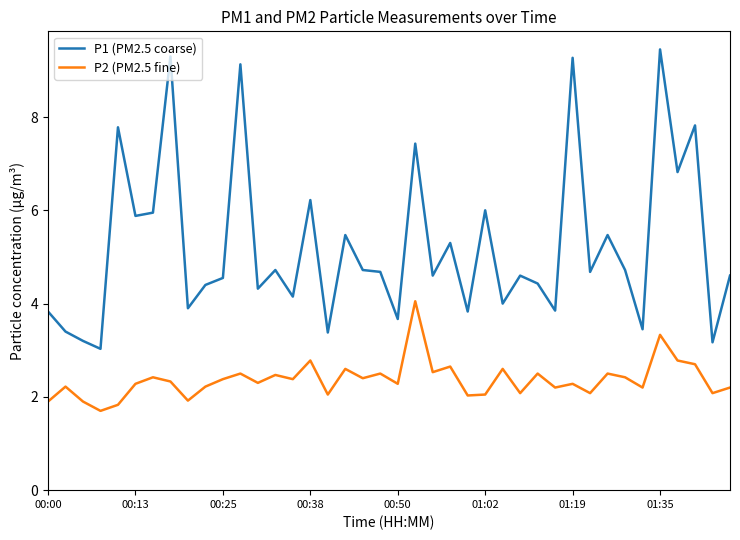

What is the minimum value for P2 (PM2.5 fine)?

1.7